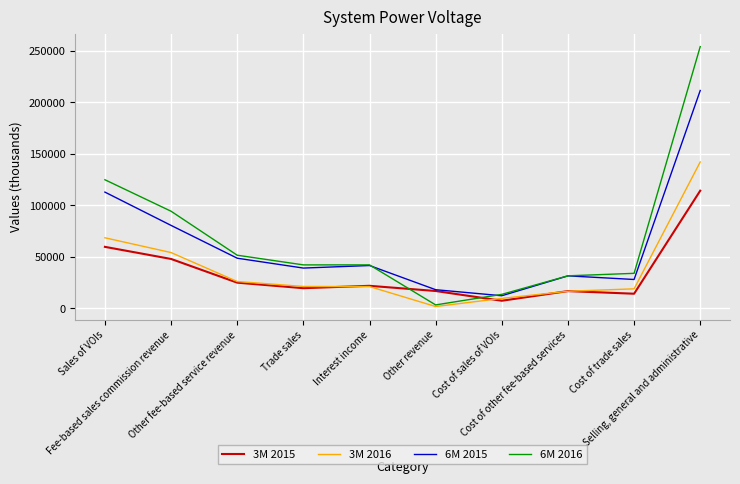

True or false: 3M 2016 and 6M 2015 intersect in this chart.

False